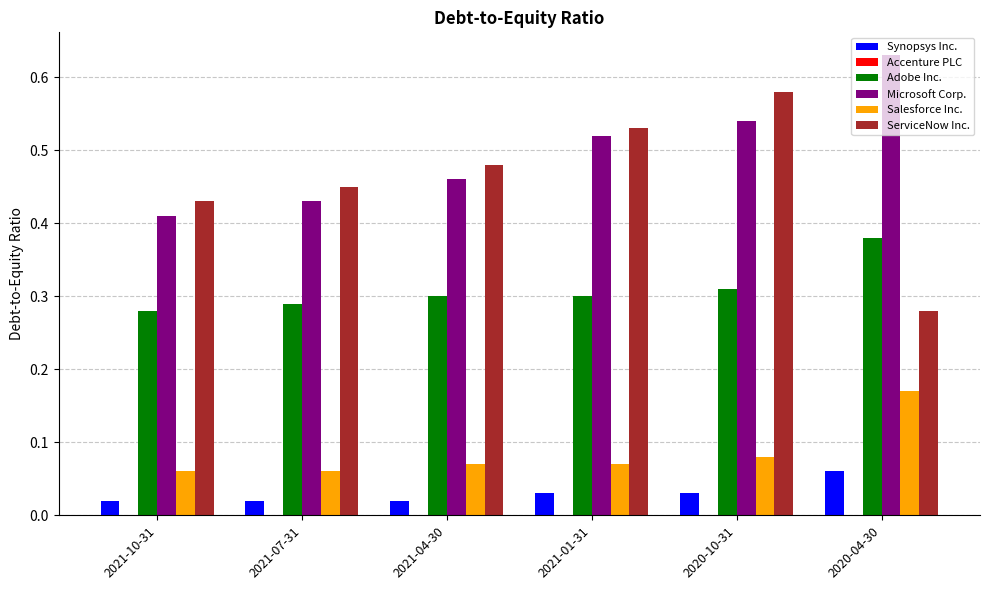

Which series has the largest range (max minus min)?

ServiceNow Inc.